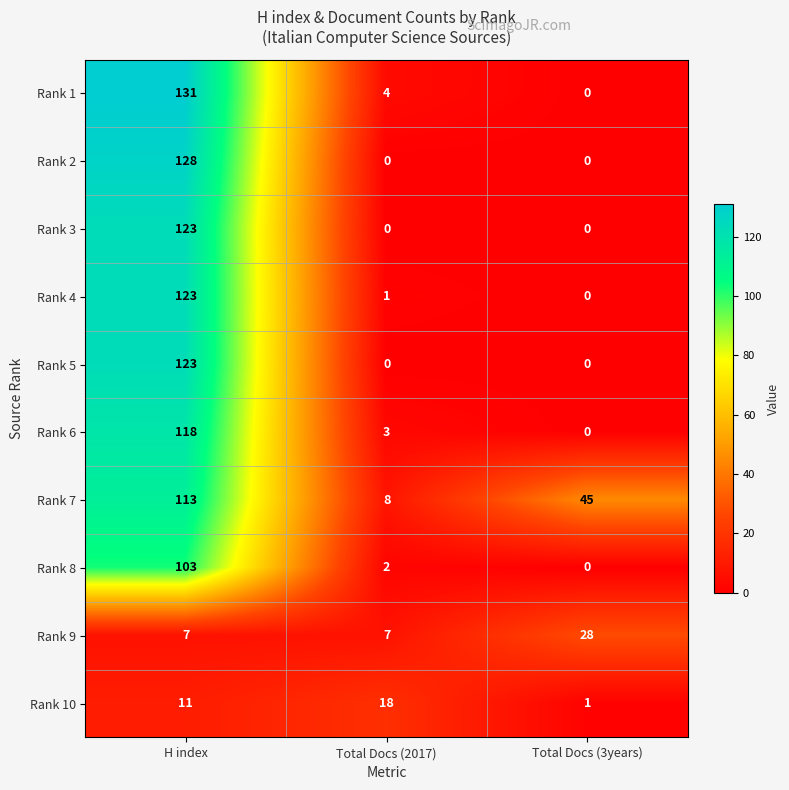

At which category is the sum across all series the highest?

H index